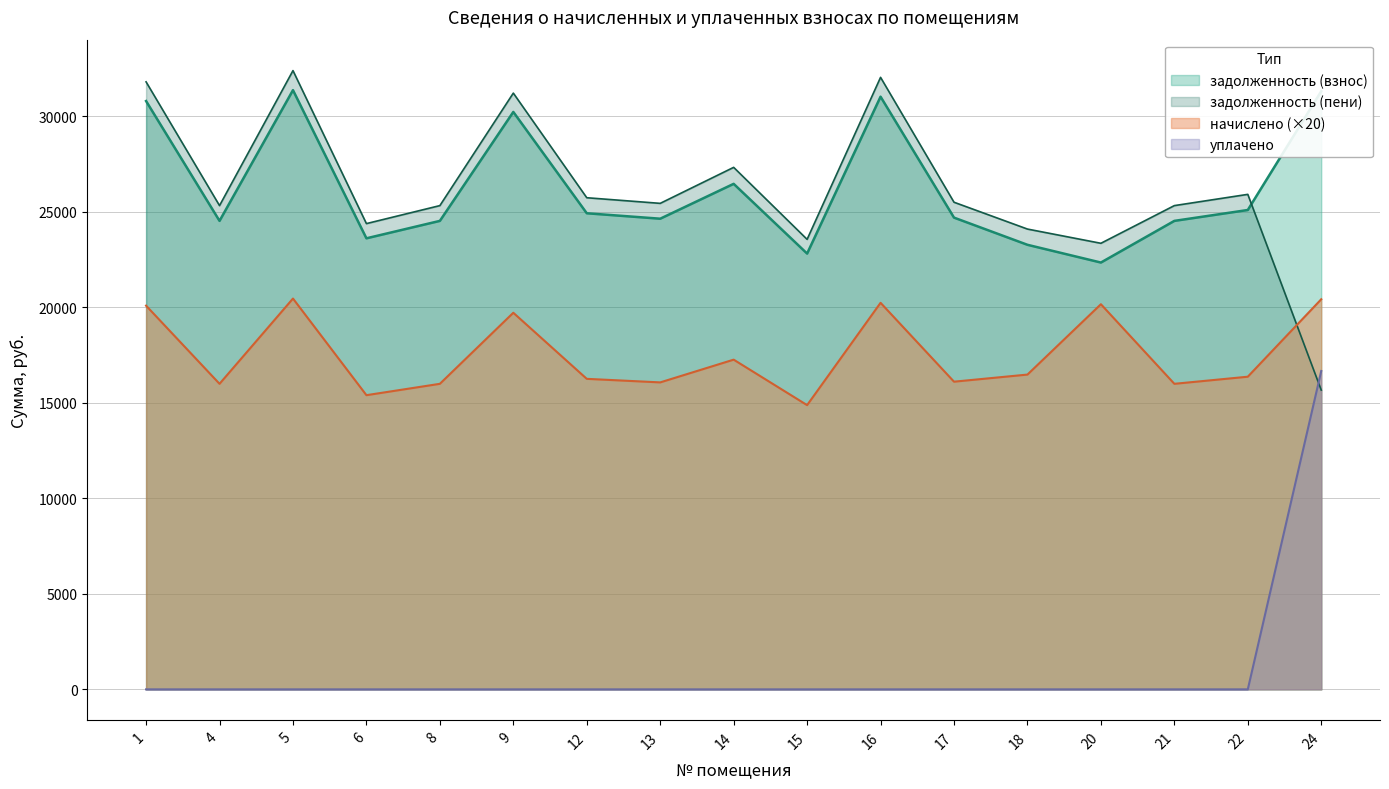

Which series has the largest total across all categories?

задолженность (взнос)